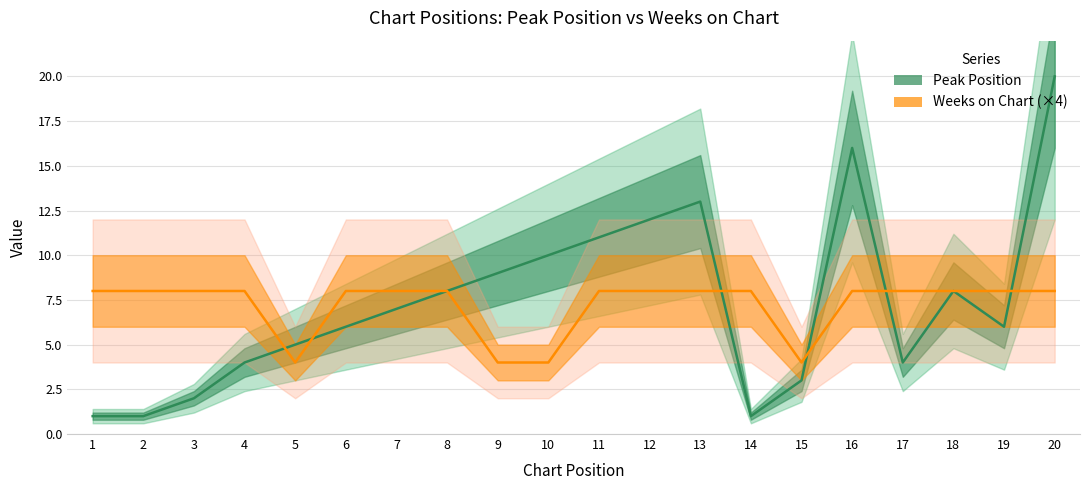

At how many categories does at least one series exceed 12?

3